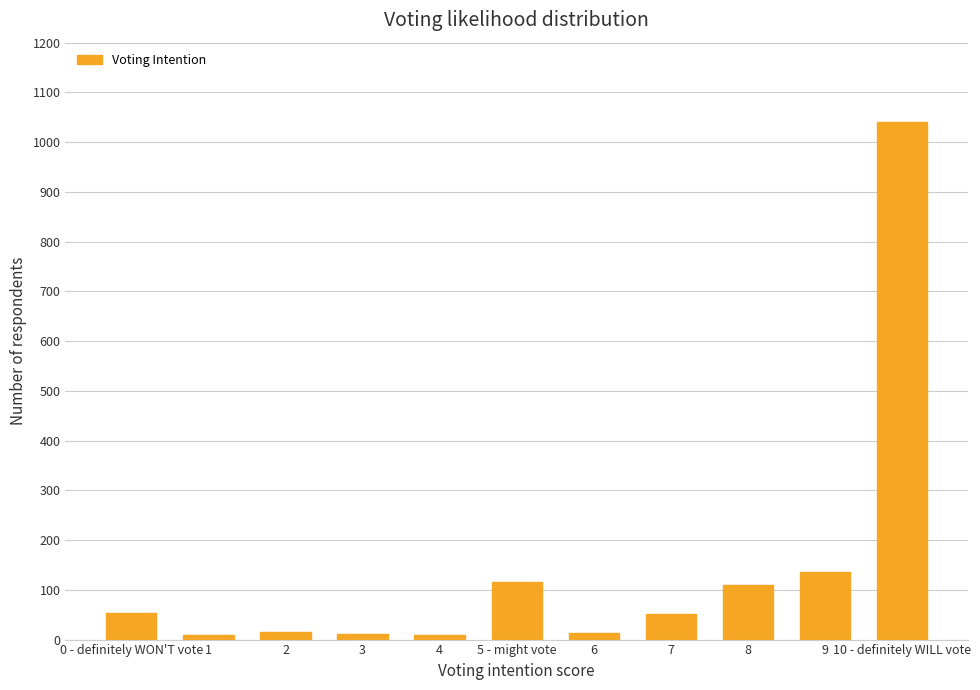

What is the change in value from 4 to 7?

+43